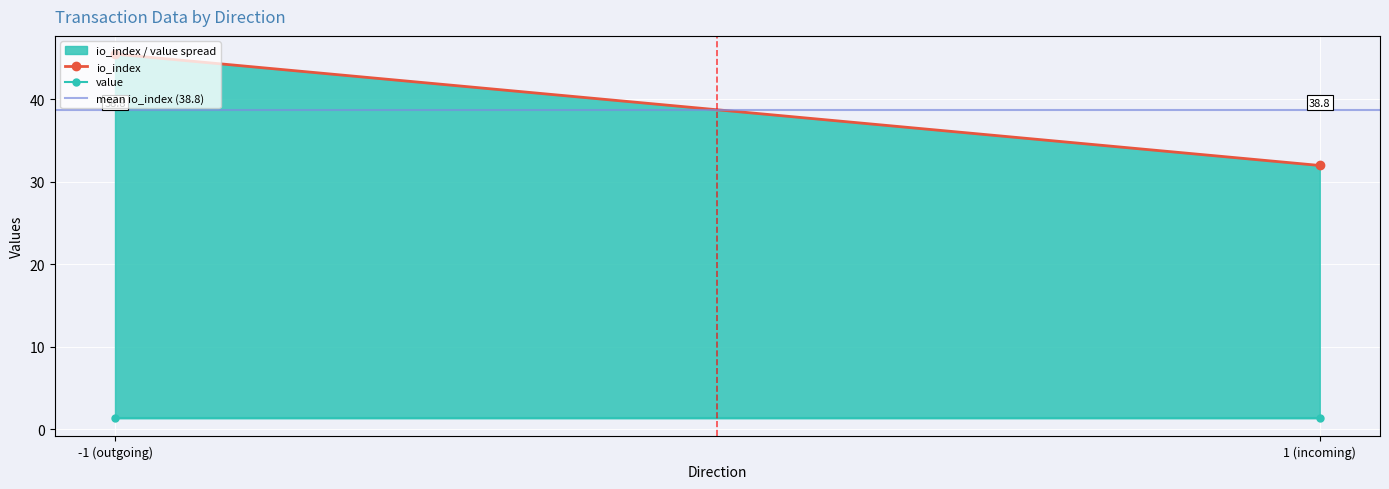

What is the difference between the maximum and minimum values?

13.5